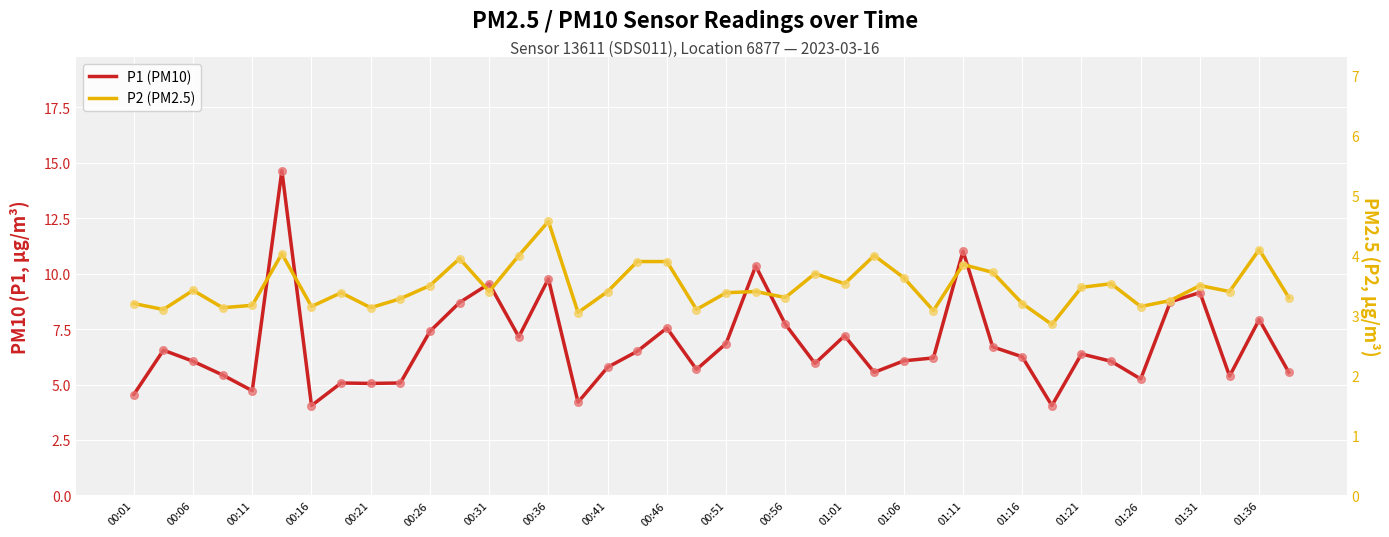

Which series has the largest total across all categories?

P1 (PM10)